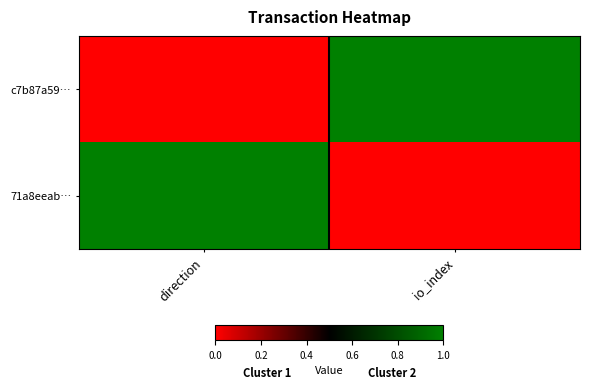

Reading right to left, extract all data points from this chart.

c7b87a59…: io_index=1	direction=0
71a8eeab…: io_index=0	direction=1